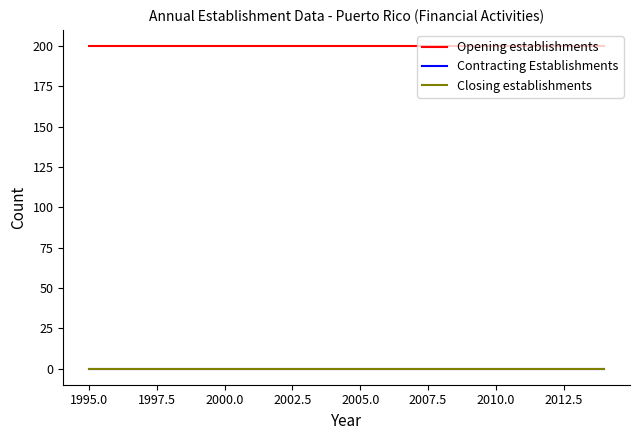

How many lines are shown in the chart?

3